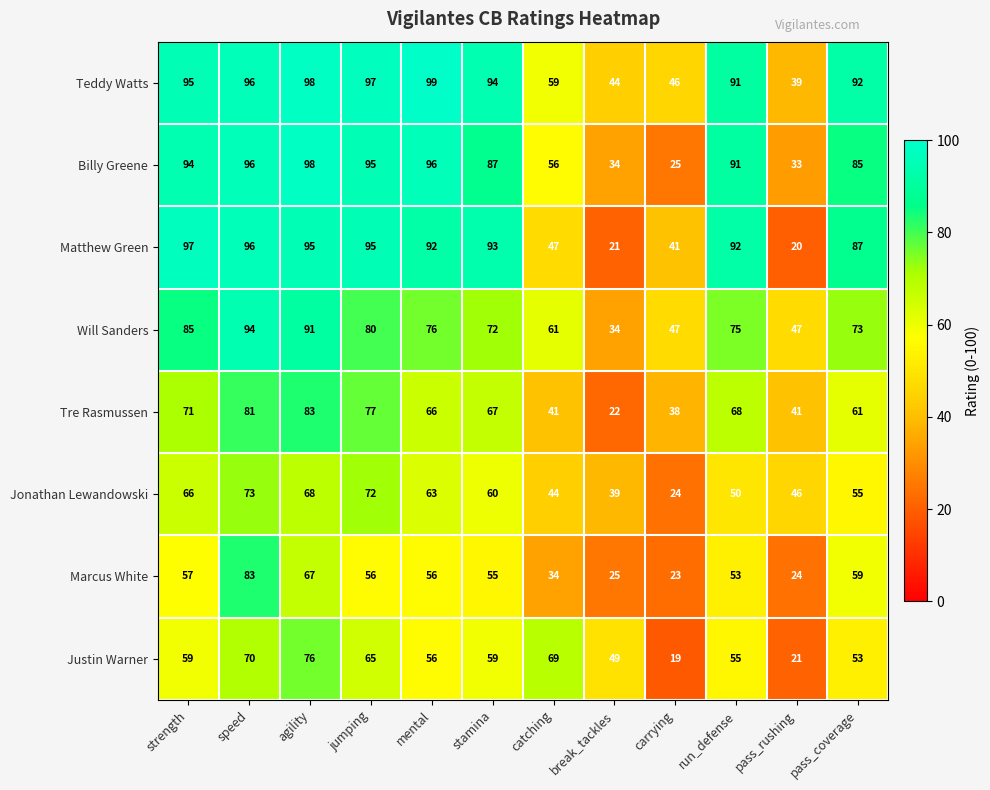

At which category is the sum across all series the highest?

speed